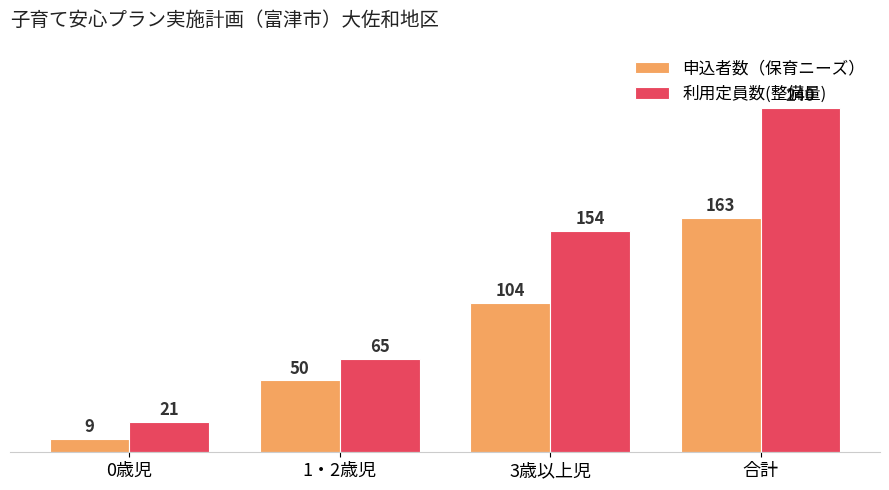

Reading right to left, list all the values displayed in this chart.

申込者数（保育ニーズ）: 163	104	50	9
利用定員数(整備量): 240	154	65	21